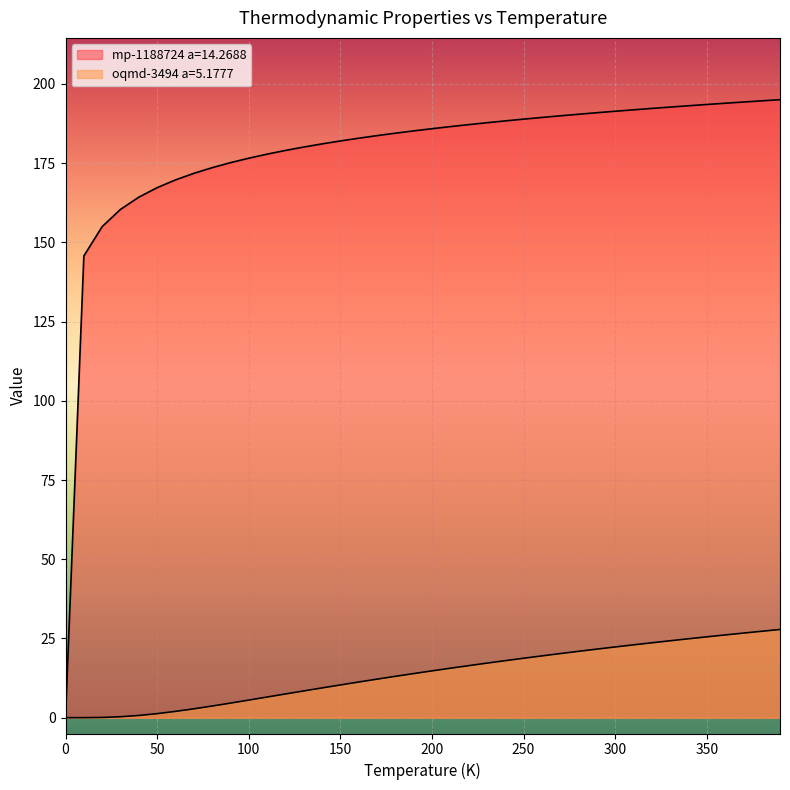

Reading left to right, extract all data points from this chart.

mp-1188724 a=14.2688: 0.0=0.0	10.0=145.7	20.0=155.0	30.0=160.4	40.0=164.3	50.0=167.3	60.0=169.7	70.0=171.8	80.0=173.6	90.0=175.2	100.0=176.6	110.0=177.9	120.0=179.0	130.0=180.1	140.0=181.1	150.0=182.0	160.0=182.9	170.0=183.7	180.0=184.5	190.0=185.2	200.0=185.9	210.0=186.5	220.0=187.2	230.0=187.8	240.0=188.3	250.0=188.9	260.0=189.4	270.0=189.9	280.0=190.4	290.0=190.9	300.0=191.4	310.0=191.8	320.0=192.3	330.0=192.7	340.0=193.1	350.0=193.5	360.0=193.9	370.0=194.3	380.0=194.7	390.0=195.0
oqmd-3494 a=5.1777: 0.0=0.0	10.0=0.0	20.0=0.1	30.0=0.3	40.0=0.7	50.0=1.3	60.0=2.0	70.0=2.8	80.0=3.7	90.0=4.6	100.0=5.5	110.0=6.5	120.0=7.5	130.0=8.4	140.0=9.4	150.0=10.3	160.0=11.2	170.0=12.2	180.0=13.0	190.0=13.9	200.0=14.8	210.0=15.6	220.0=16.4	230.0=17.2	240.0=18.0	250.0=18.7	260.0=19.5	270.0=20.2	280.0=20.9	290.0=21.6	300.0=22.3	310.0=23.0	320.0=23.6	330.0=24.3	340.0=24.9	350.0=25.5	360.0=26.1	370.0=26.7	380.0=27.3	390.0=27.8